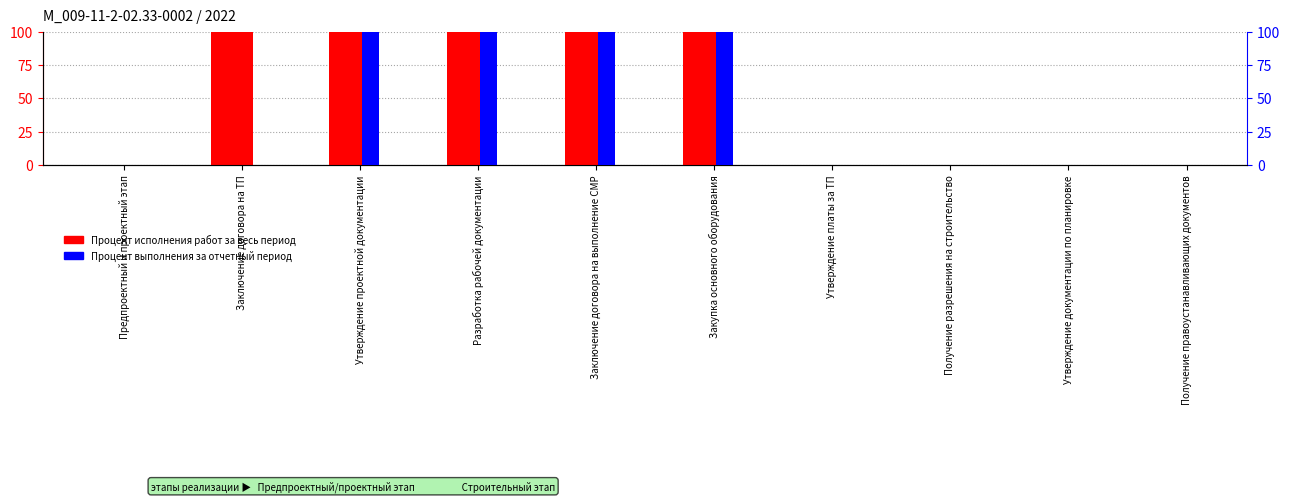

Which series has the largest total across all categories?

Процент исполнения работ за весь период